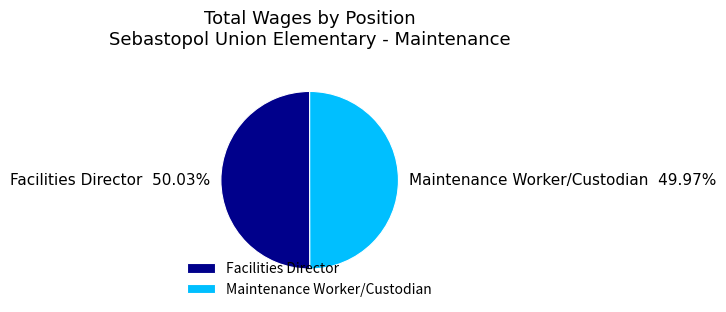

Is there a majority slice in this chart?

Yes